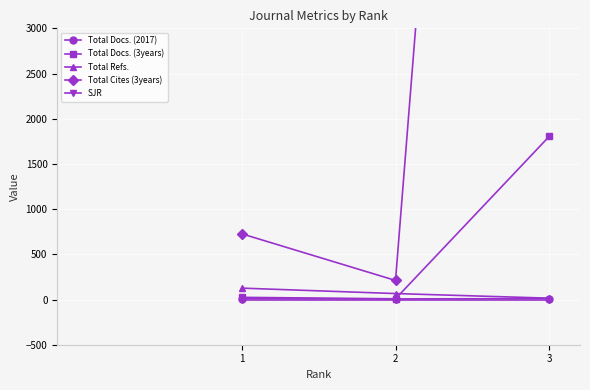

Where is Total Docs. (2017) nearest to the value 8?

2